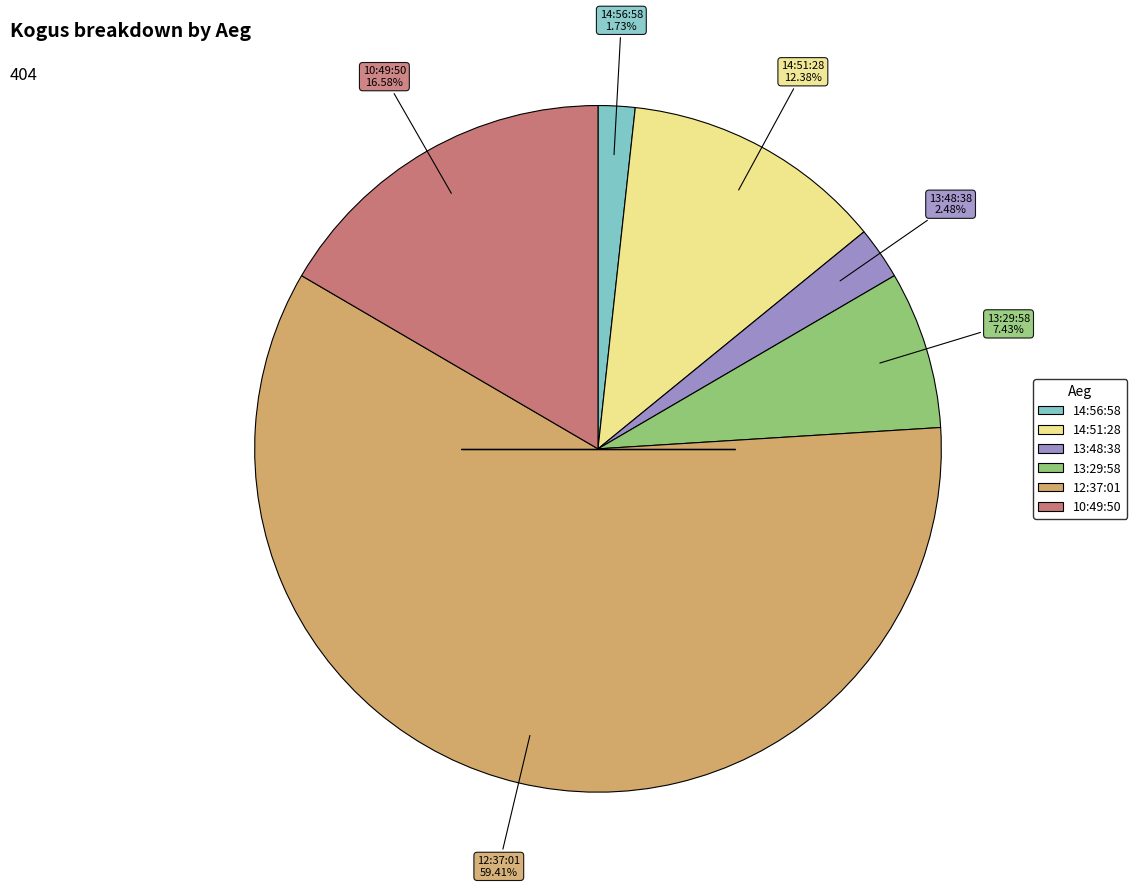

Is it true that 13:29:58 is 22% of the pie?

False